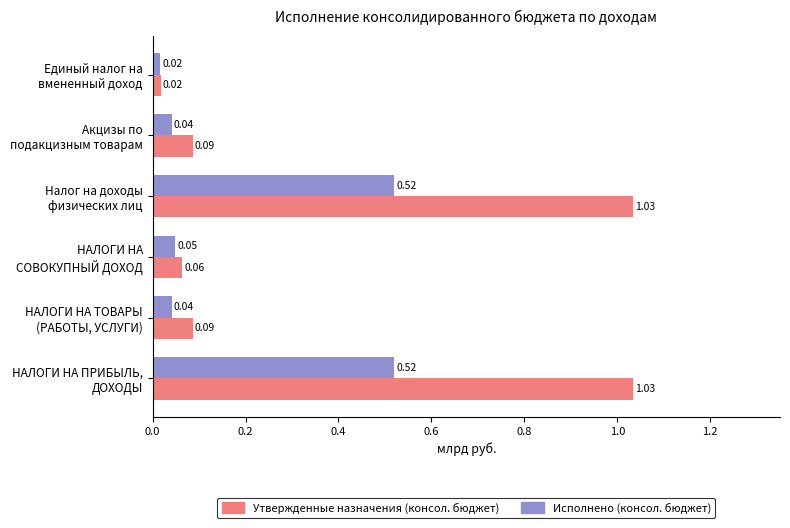

What is the average value of the Утвержденные назначения (консол. бюджет) series?

0.4